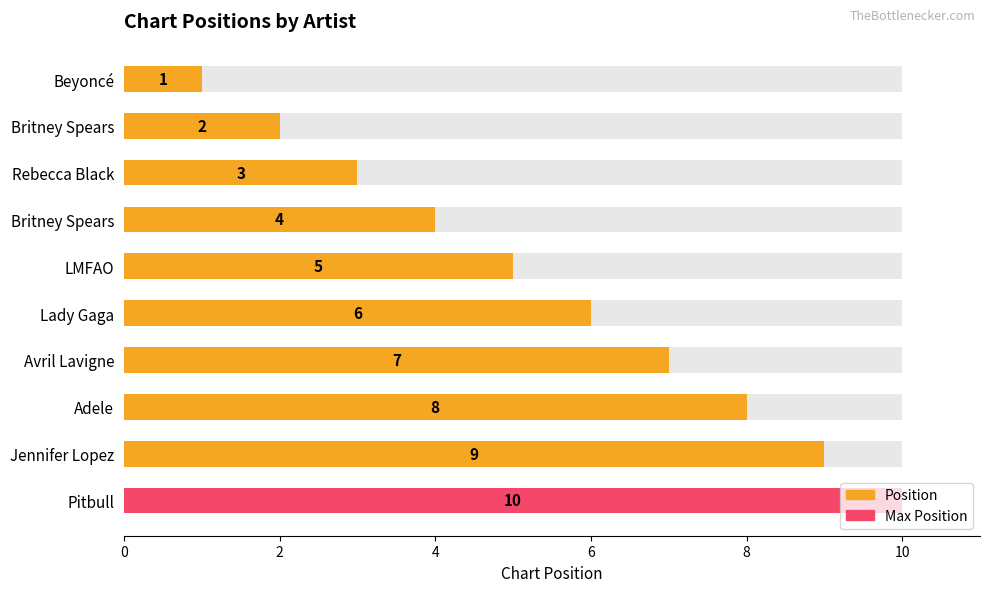

Reading right to left, extract all data points from this chart.

10	9	8	7	6	5	4	3	2	1